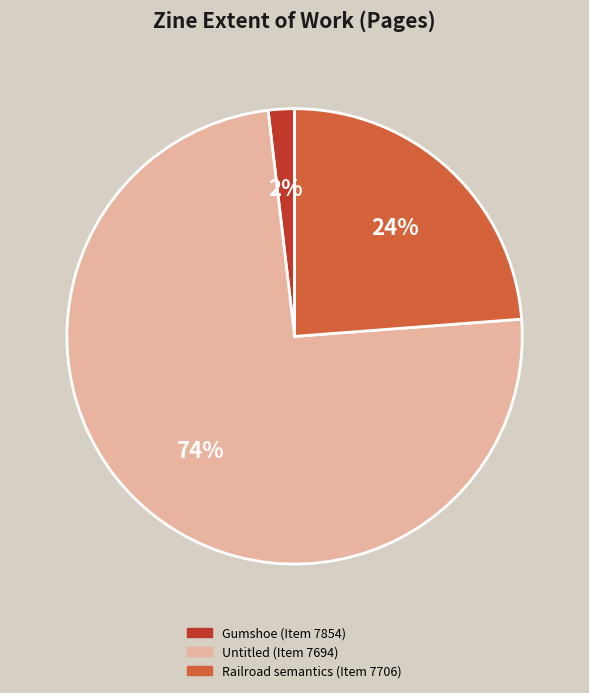

To the nearest percent, what portion does Gumshoe (Item 7854) represent?

2%